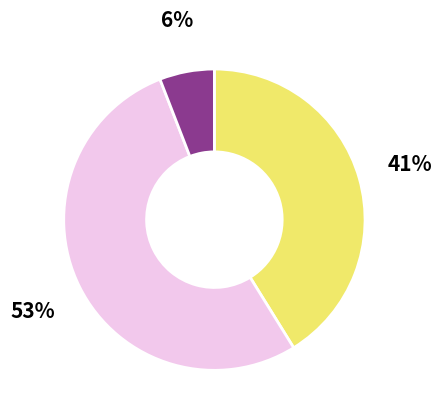

Does any single category account for the majority?

Yes